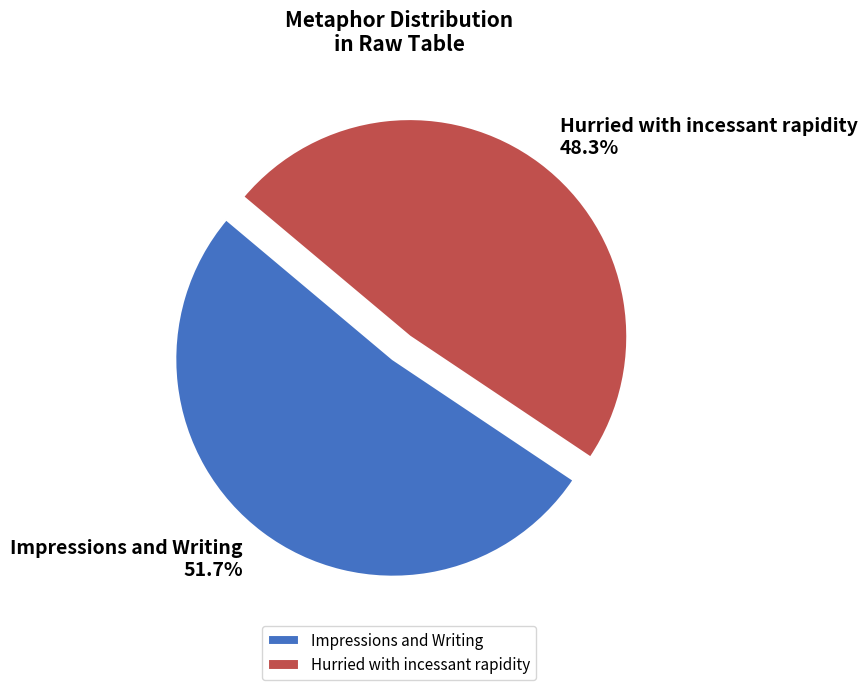

Which has a higher value, Hurried with incessant rapidity or Impressions and Writing?

Impressions and Writing